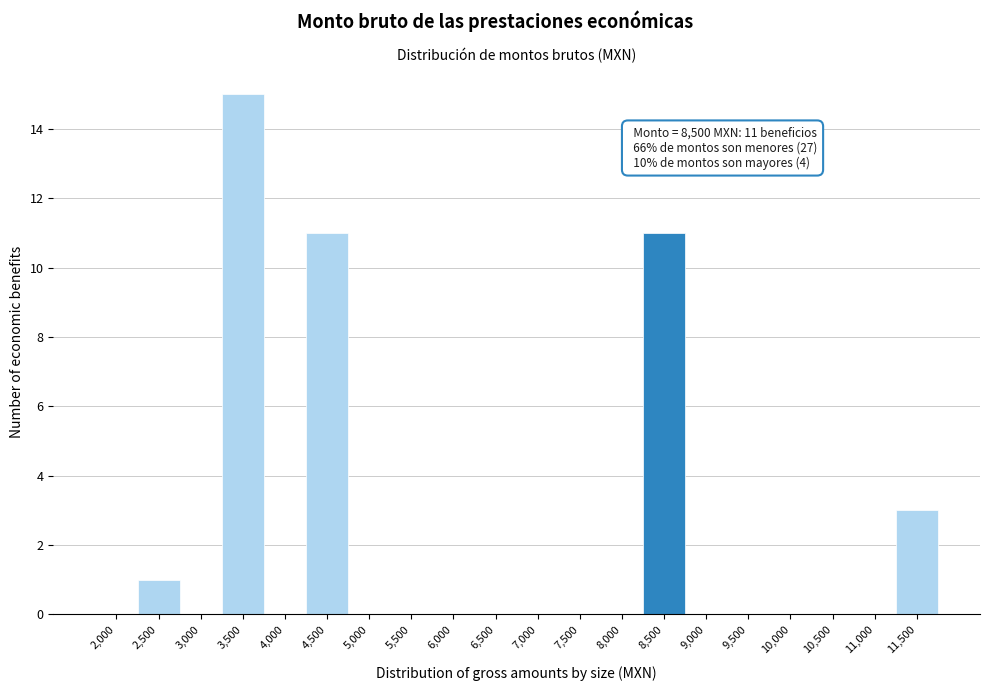

Reading left to right, list all the values displayed in this chart.

2,000=0	2,500=1	3,000=0	3,500=15	4,000=0	4,500=11	5,000=0	5,500=0	6,000=0	6,500=0	7,000=0	7,500=0	8,000=0	8,500=11	9,000=0	9,500=0	10,000=0	10,500=0	11,000=0	11,500=3